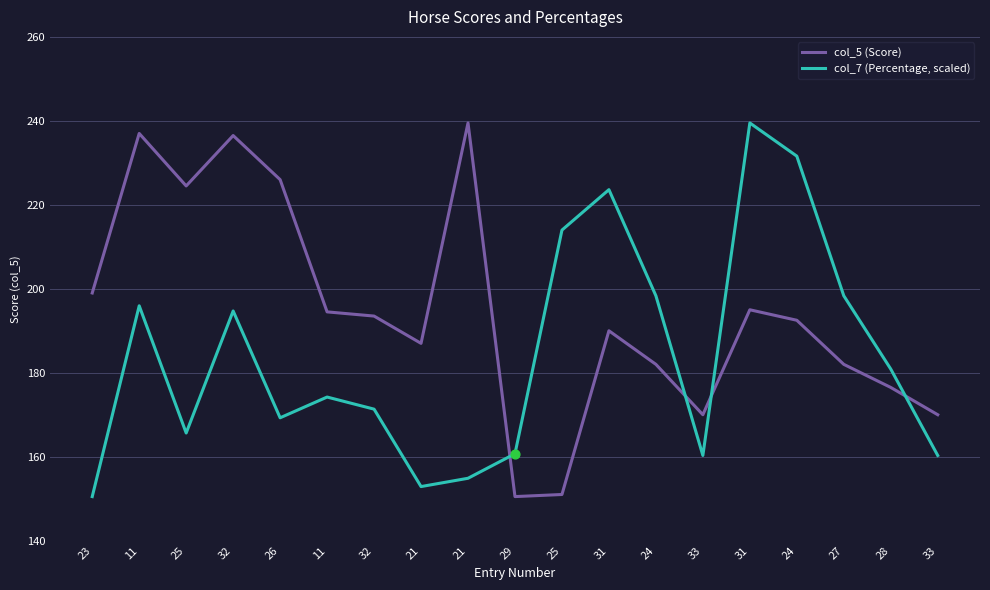

What is the total value across all series at 29?

311.2